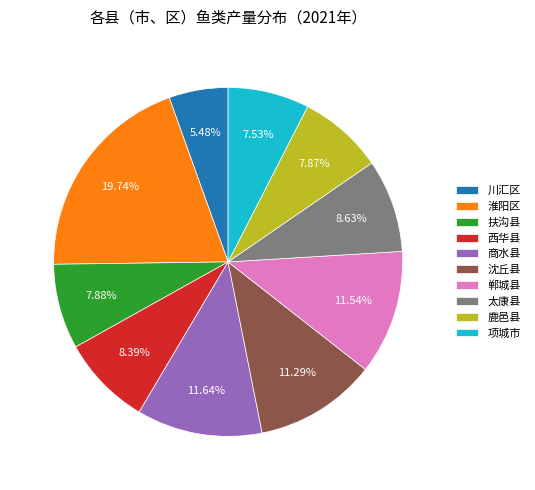

What is the largest slice in the pie chart?

淮阳区